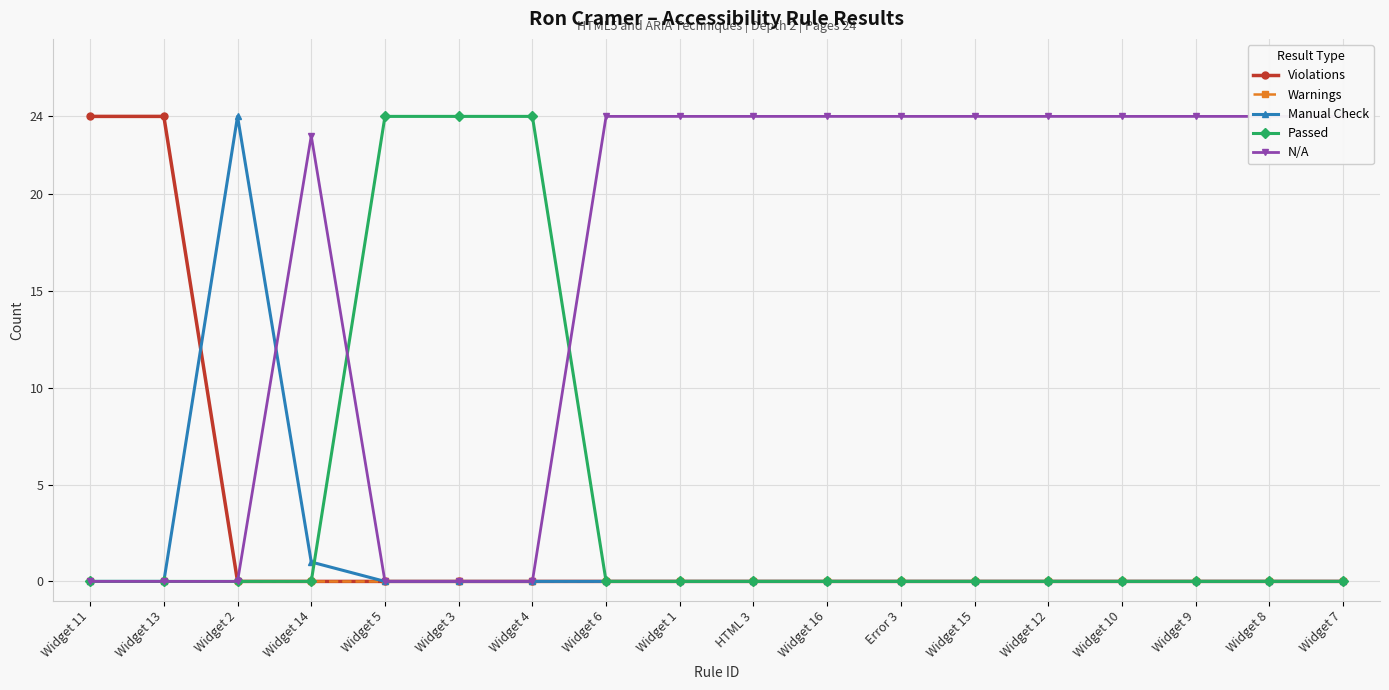

Is the value of Violations at Widget 11 greater than the value of Manual Check at Widget 2?

No